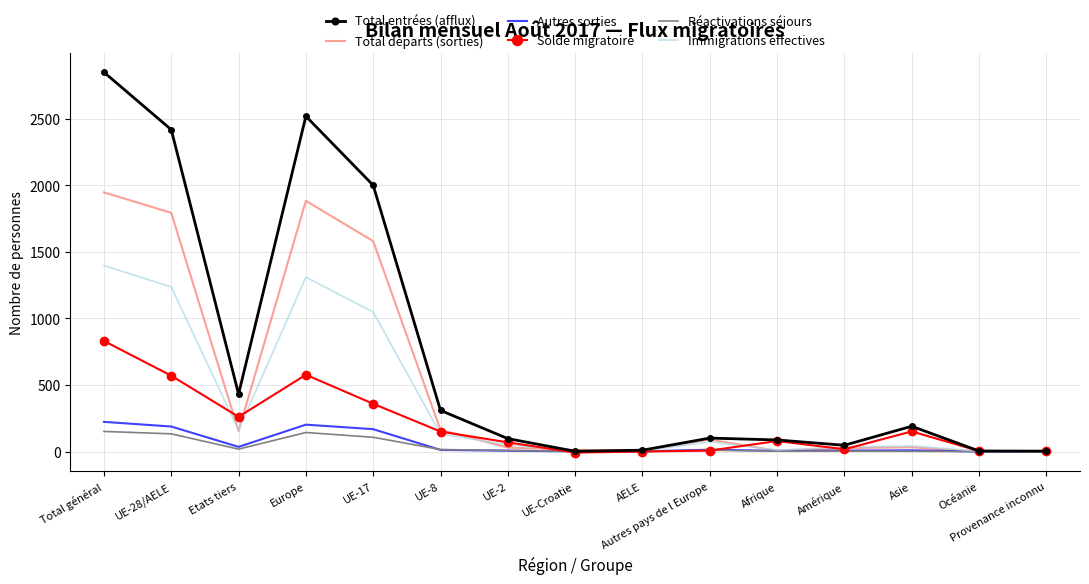

Count the number of categories in the chart.

15